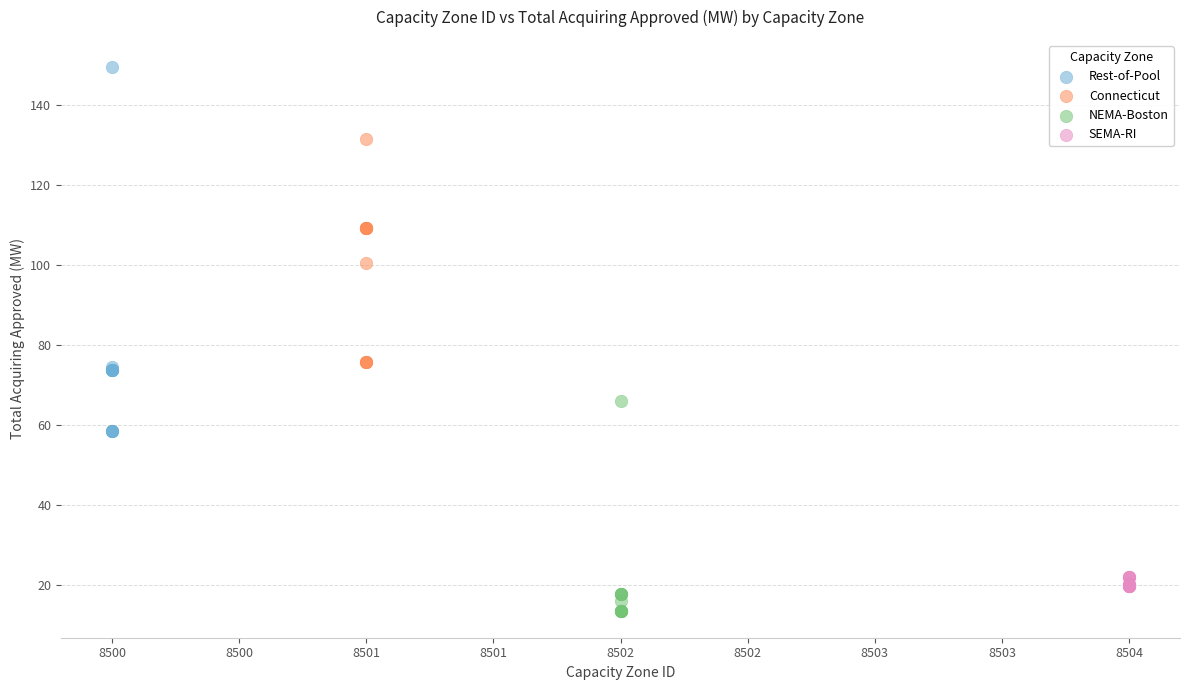

Which series has the widest spread of Y values?

Rest-of-Pool